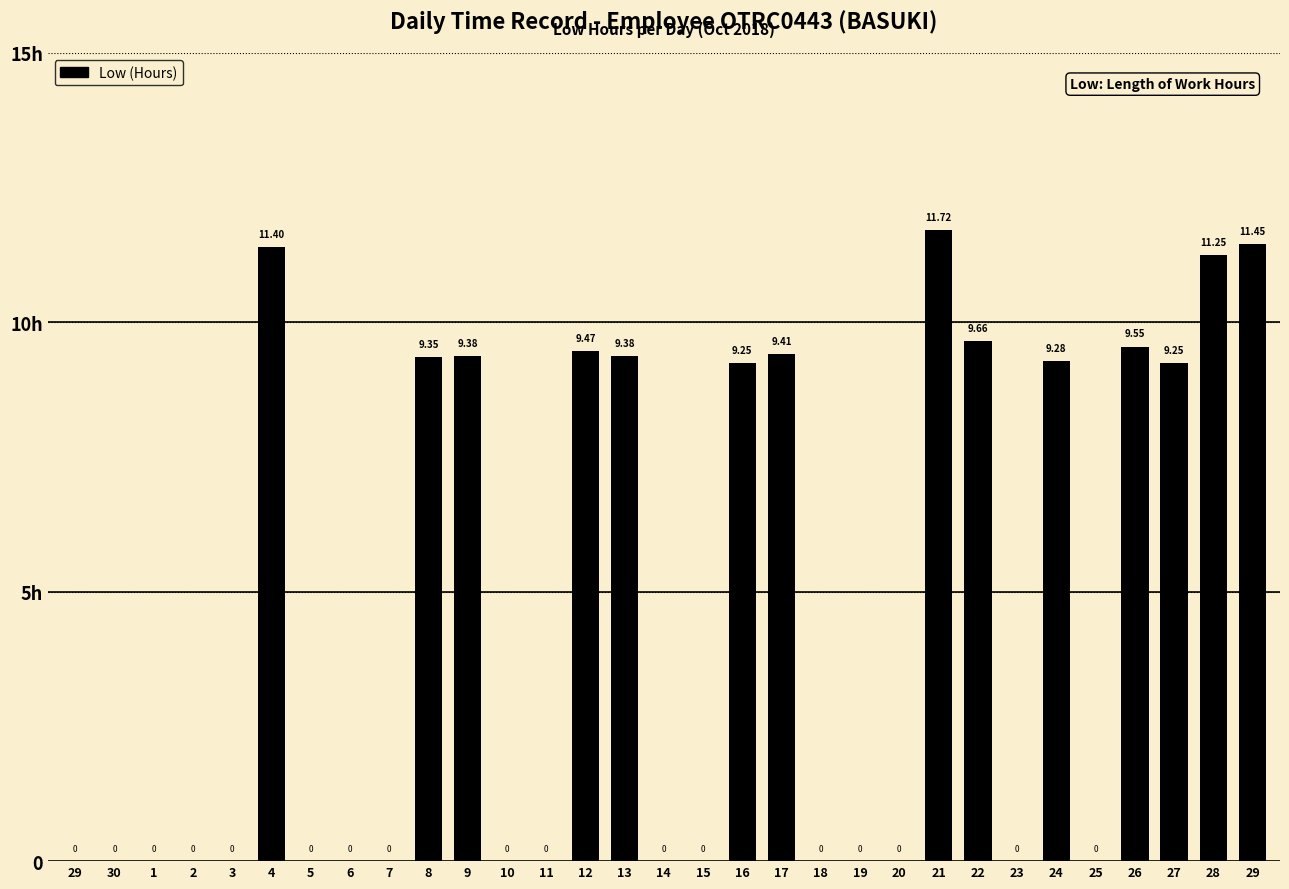

What is the change in value from 8 to 23?

-9.3